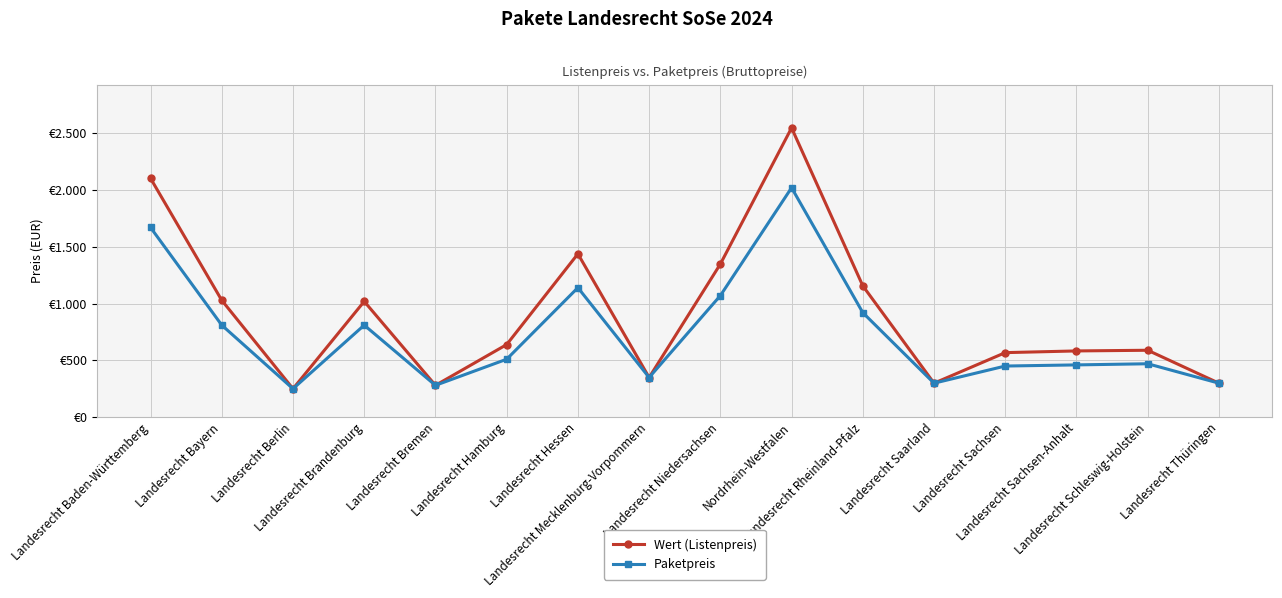

Is this an area chart (filled region under the line)?

No